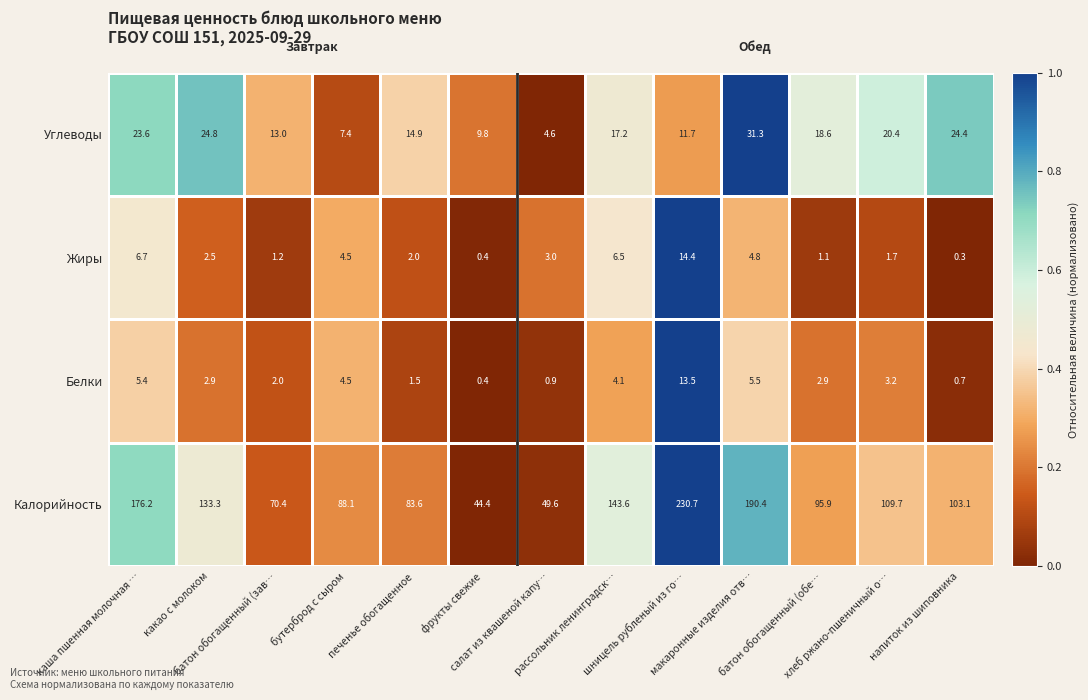

What is the highest value of the Жиры series?

14.4